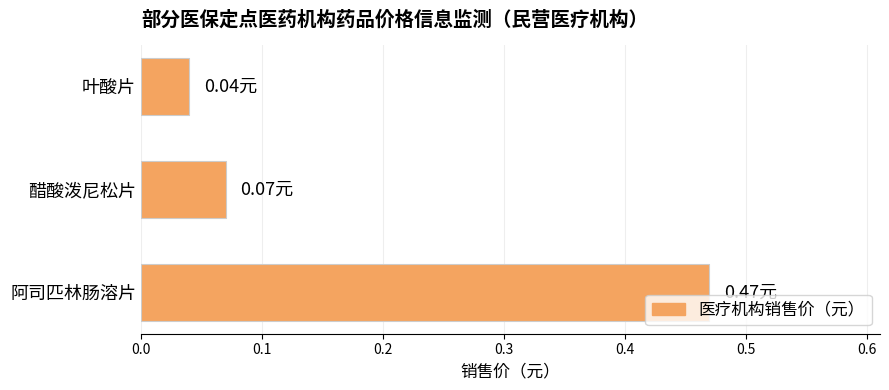

At which label is the value closest to 0?

叶酸片